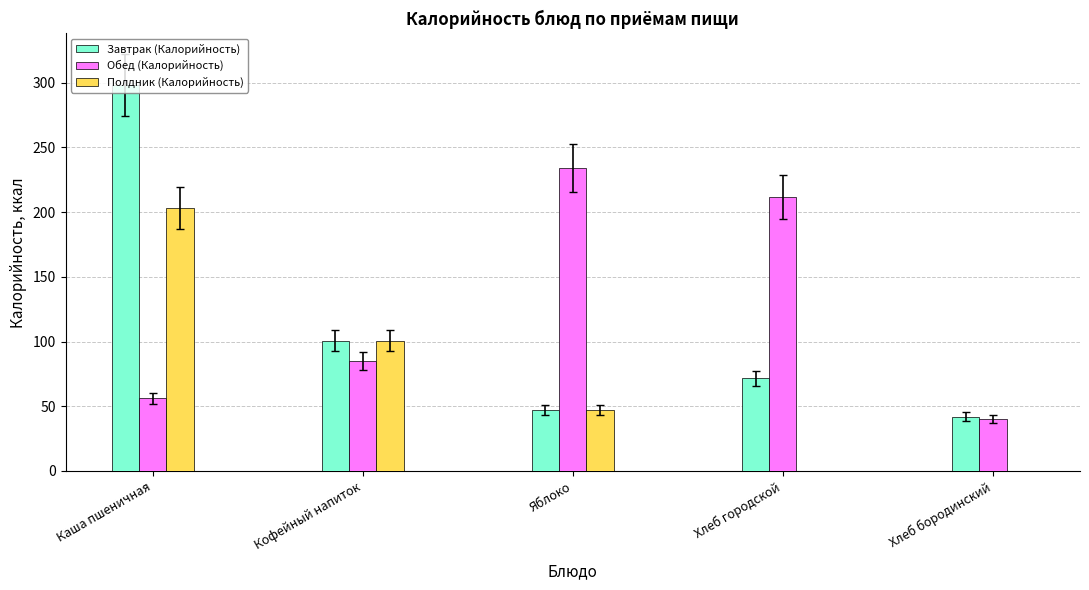

What is the sum of all Завтрак (Калорийность) values?

559.3